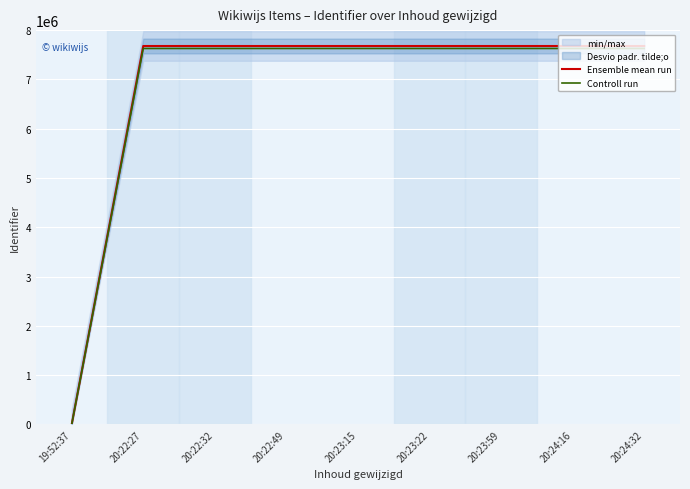

What is the value of the Controll run point at the 8th from the left?

7627554